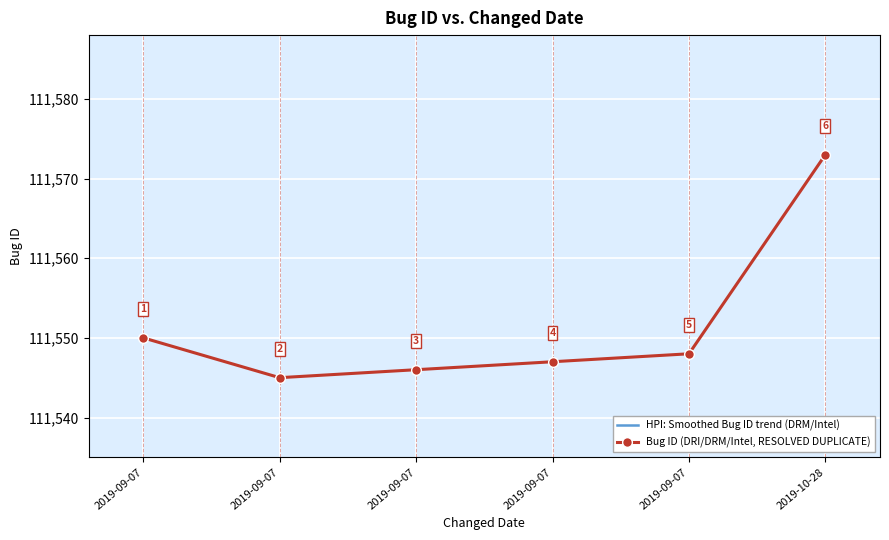

What is the difference between the HPI: Smoothed Bug ID trend (DRM/Intel) values at 2019-09-07 and 2019-09-07?

2.5